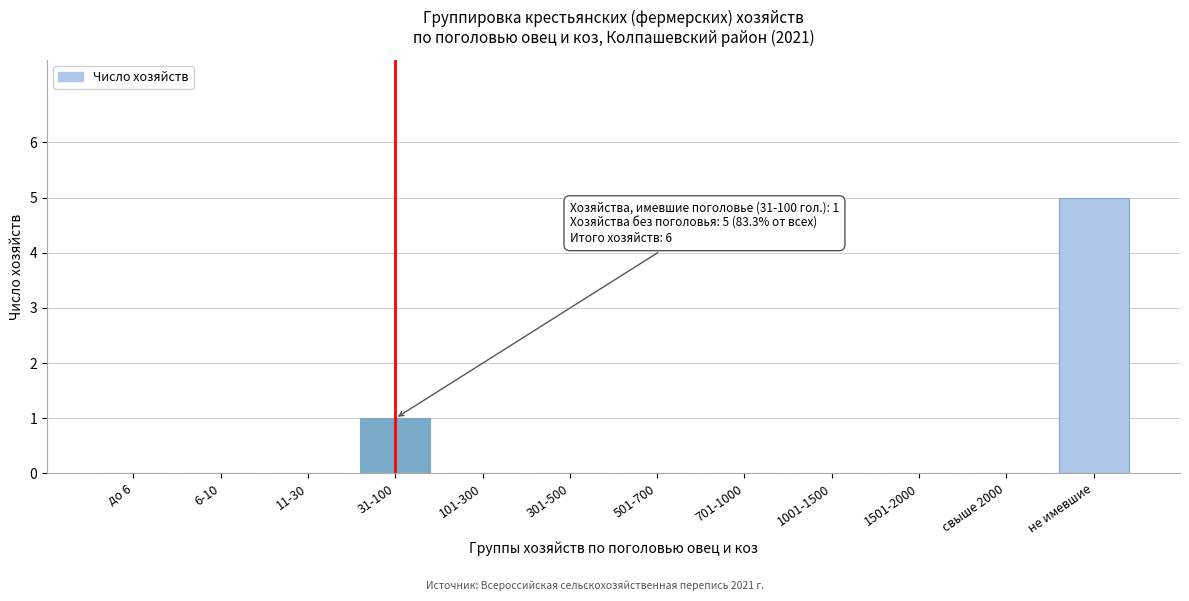

Reading left to right, what are all the values shown in this chart?

до 6=0	6-10=0	11-30=0	31-100=1	101-300=0	301-500=0	501-700=0	701-1000=0	1001-1500=0	1501-2000=0	свыше 2000=0	не имевшие=5